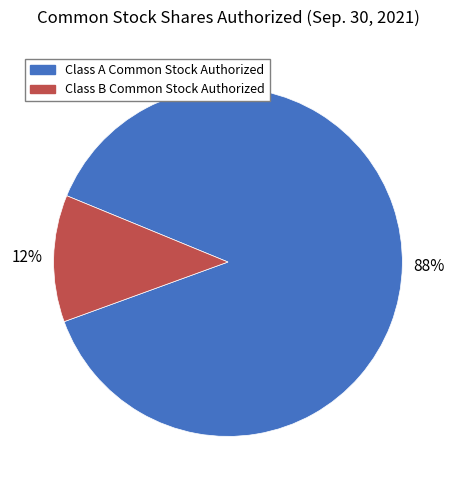

Rank the categories by value from lowest to highest.

Class B Common Stock Authorized, Class A Common Stock Authorized